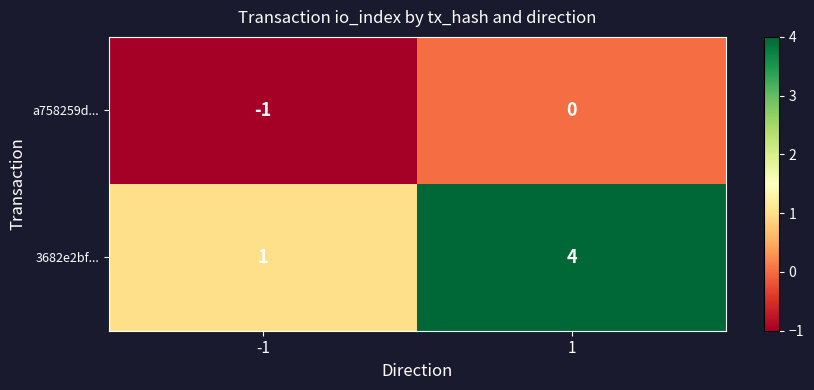

How many series are shown in this chart?

2